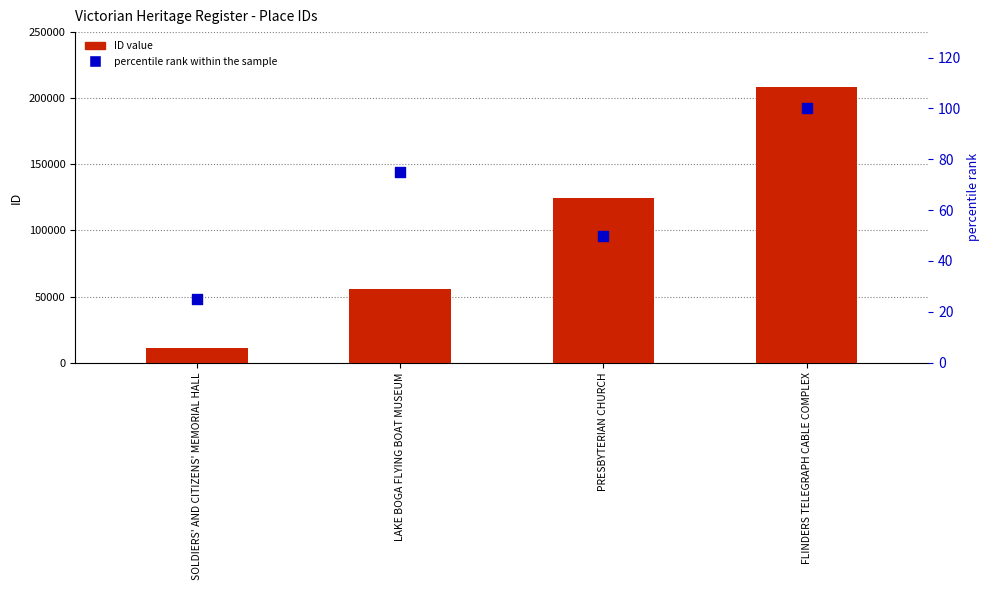

Is the value of ID value at PRESBYTERIAN CHURCH greater than the value of percentile rank within the sample at LAKE BOGA FLYING BOAT MUSEUM?

Yes